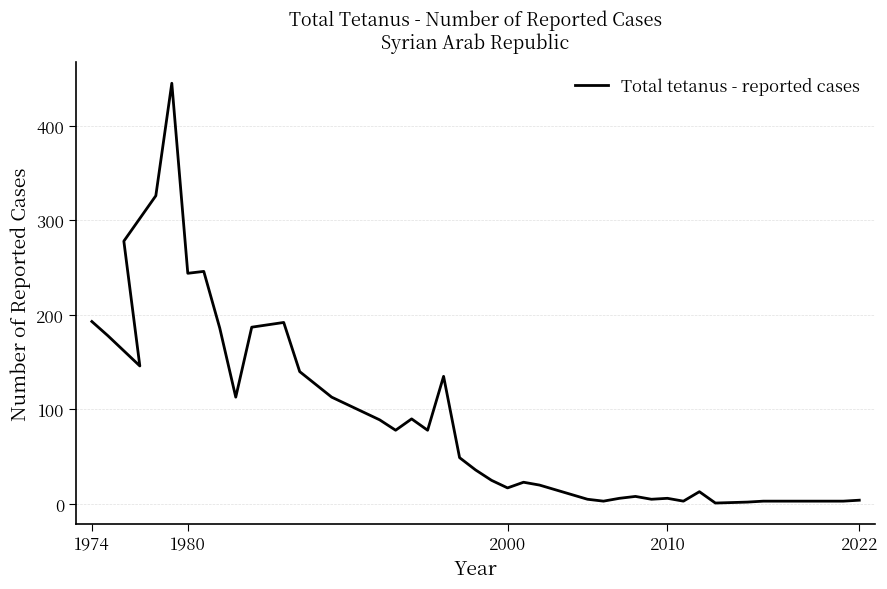

Is it true that the value at 1980 is 42?

False